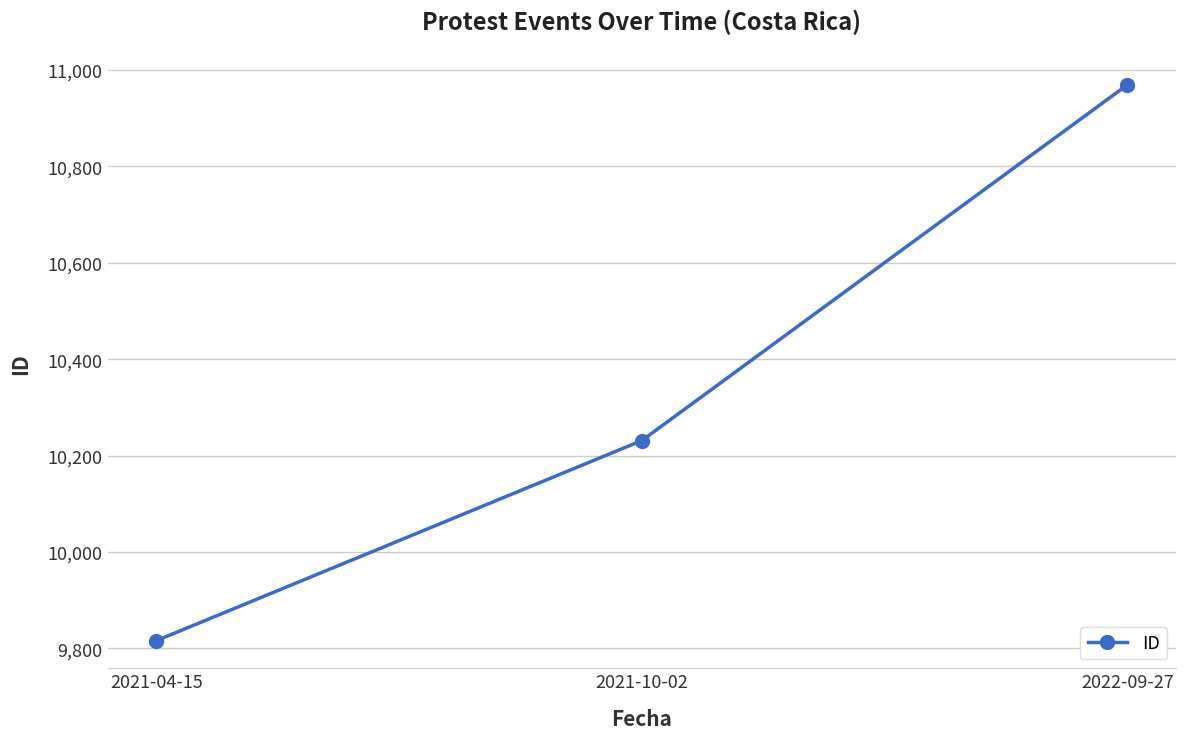

Which category has the highest value across all series?

2022-09-27